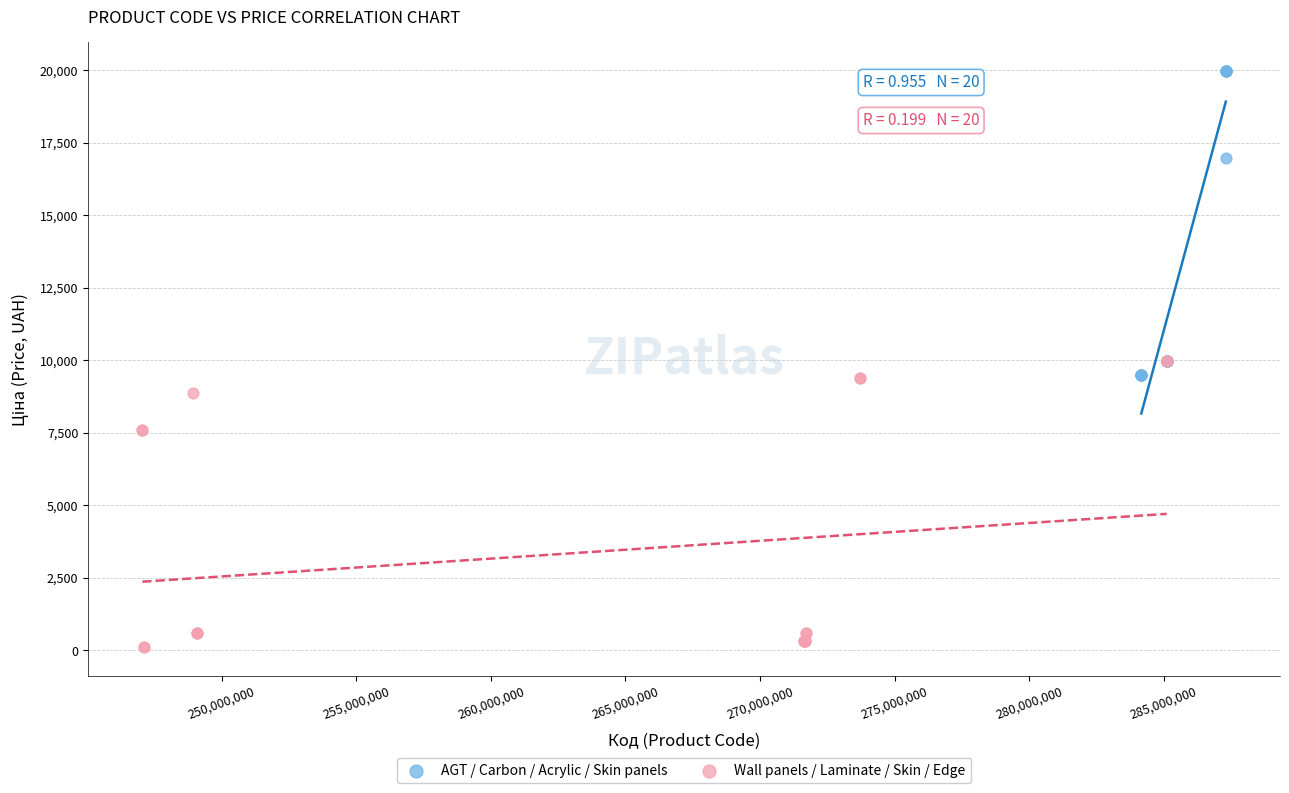

Which series reaches the maximum Y coordinate?

AGT / Carbon / Acrylic / Skin panels